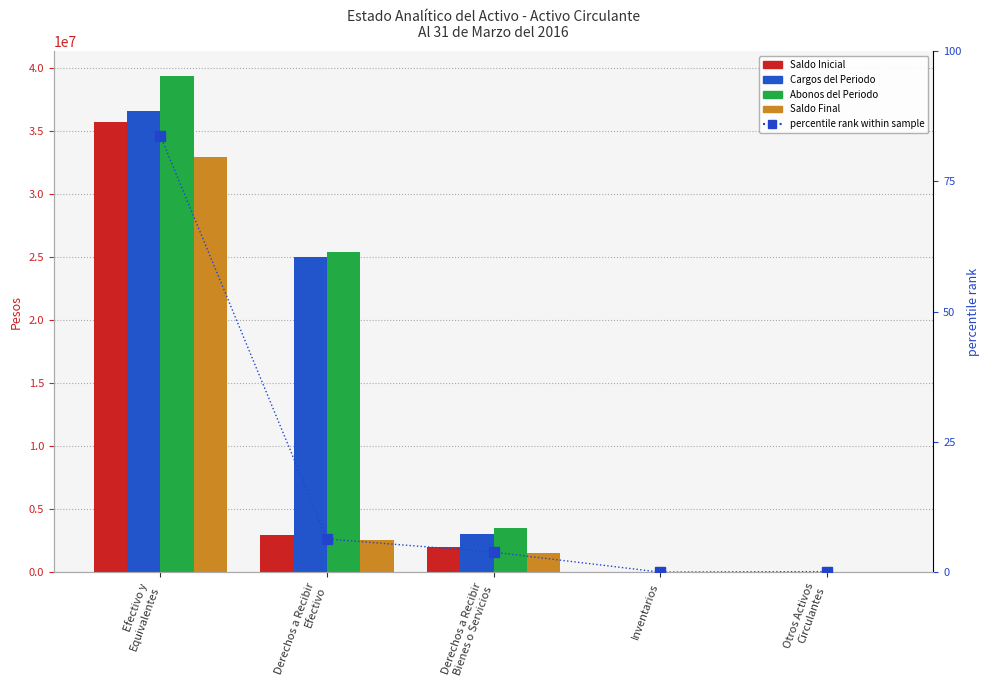

Are the bars grouped side by side (vs. stacked)?

Yes